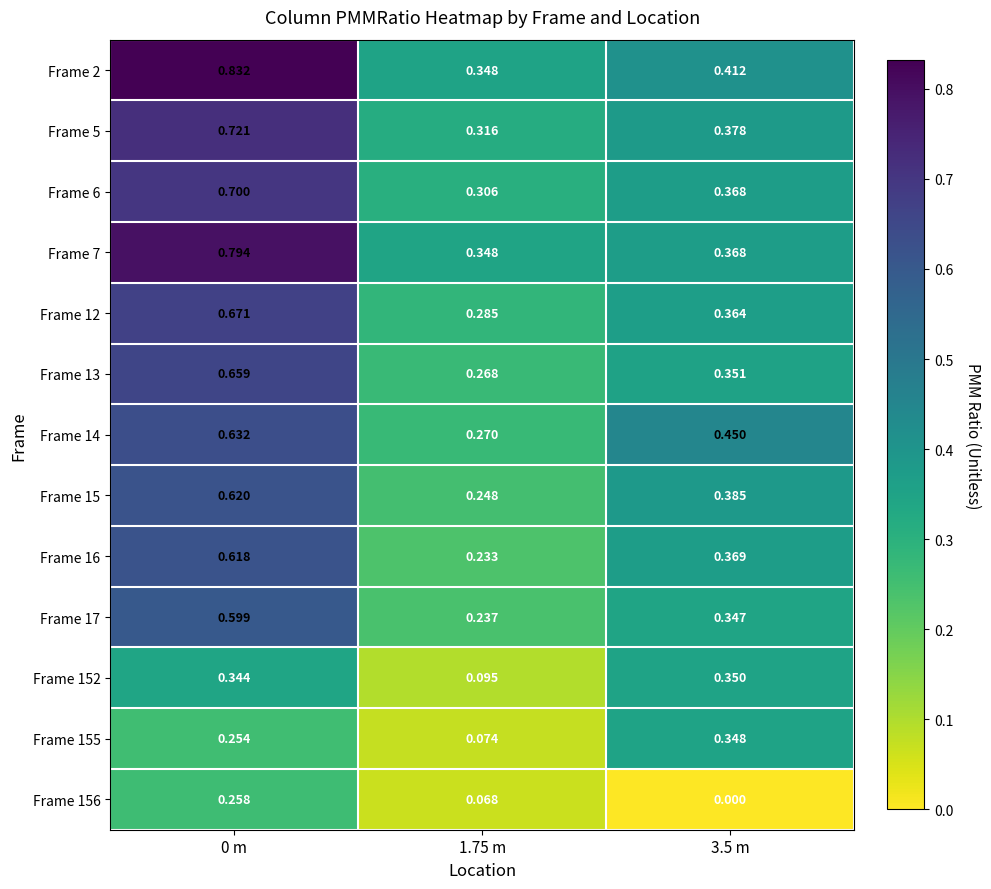

Between 0 m and 1.75 m, which series saw the biggest shift?

Frame 2